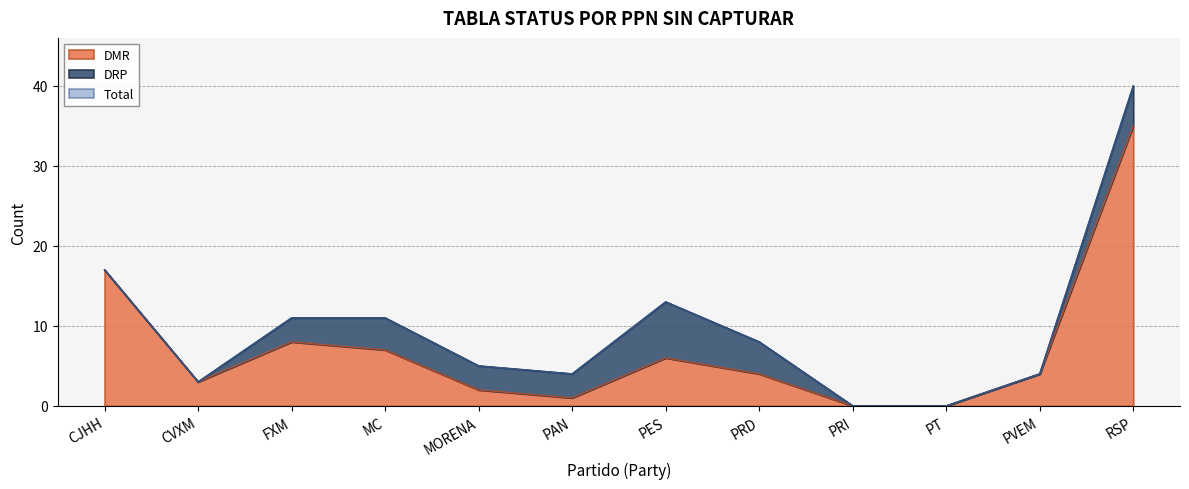

How many positive values does the DMR series have?

10